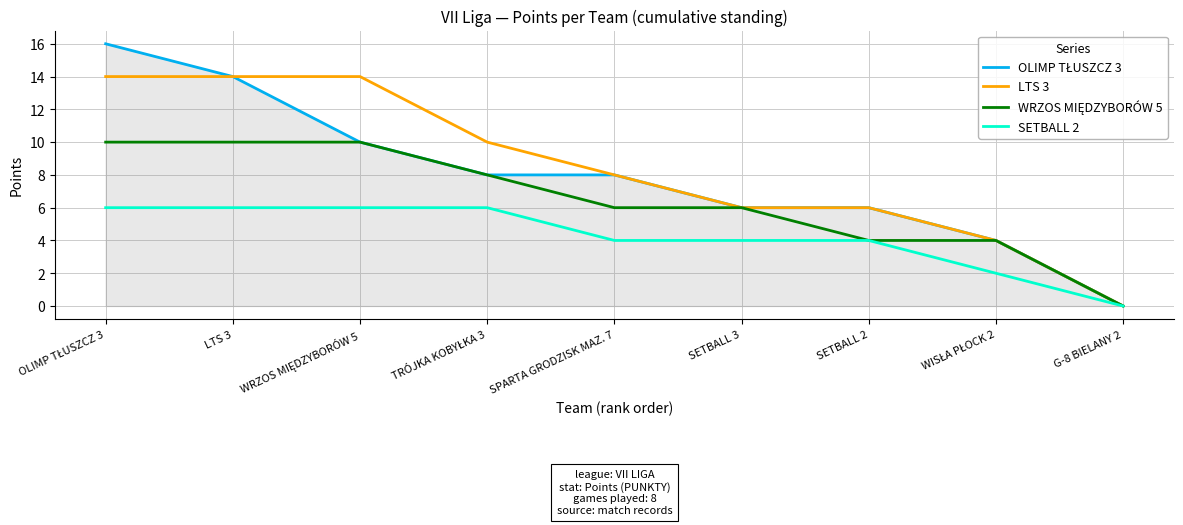

Which category has the lowest value across all series?

G-8 BIELANY 2